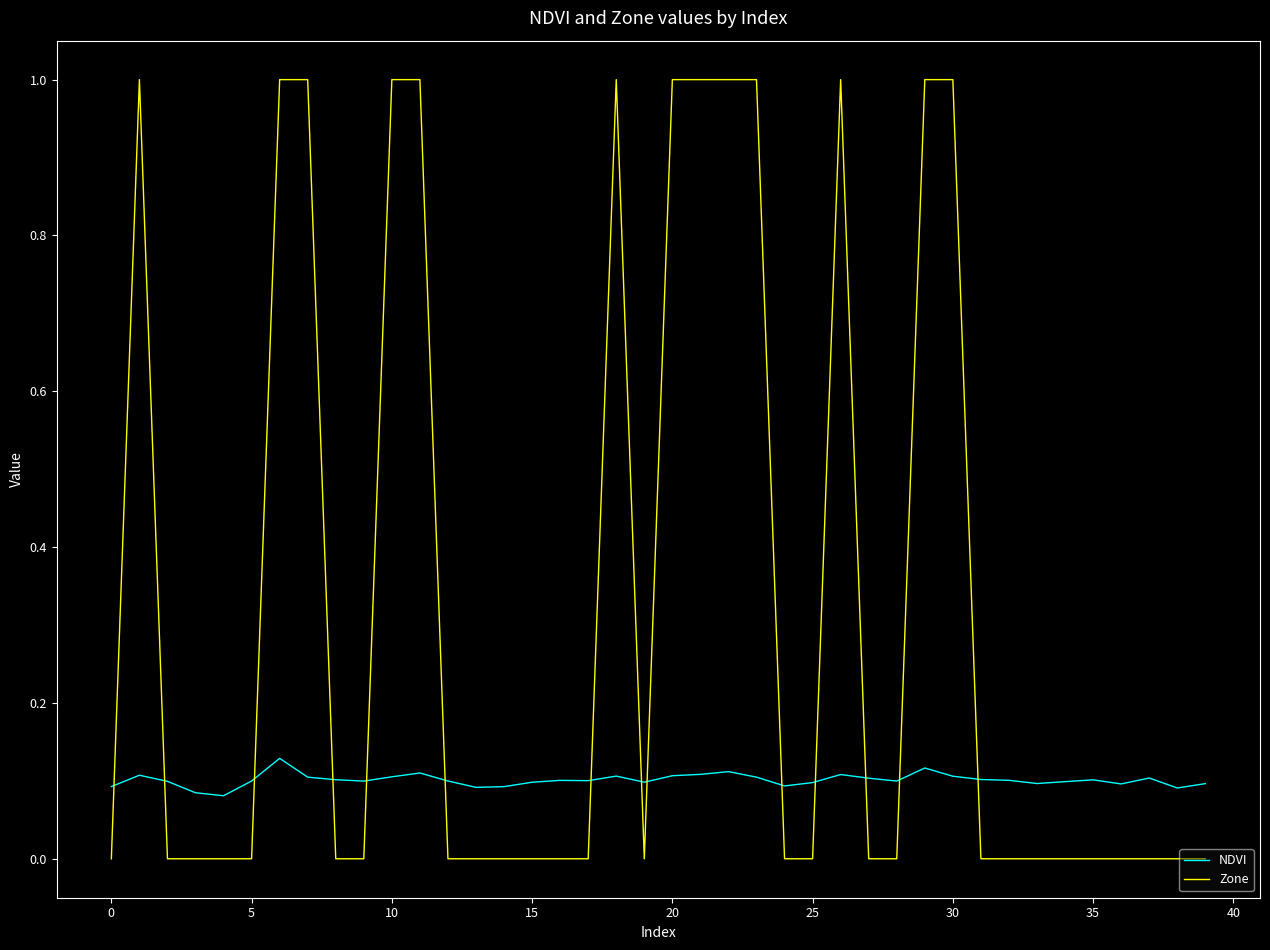

Which series ends up on top after the final intersection of NDVI and Zone?

NDVI